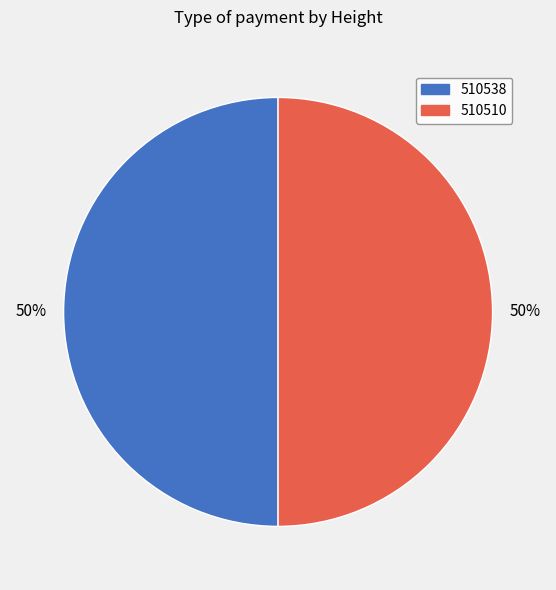

Approximately how many times larger is the value at 510538 compared to 510510?

1.0